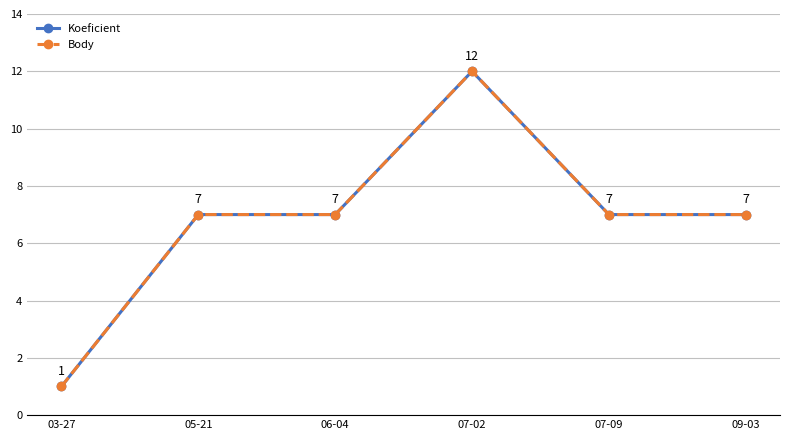

Does the chart have visible grid lines?

Yes